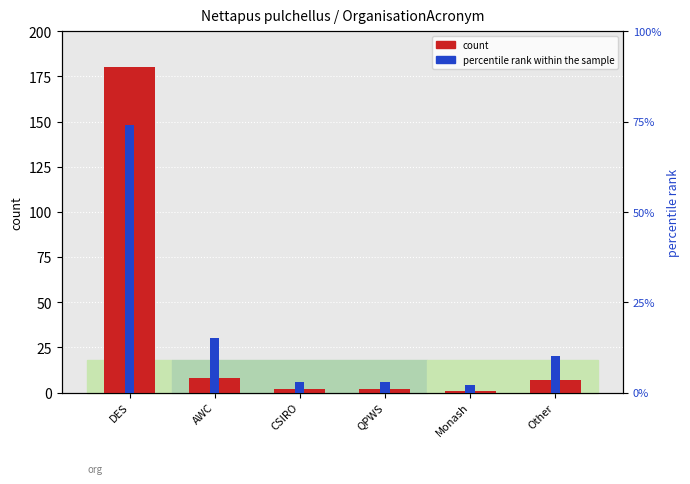

Reading left to right, transcribe all the data shown in this chart.

count: 180	8	2	2	1	7
percentile rank within the sample: 74	15	3	3	2	10